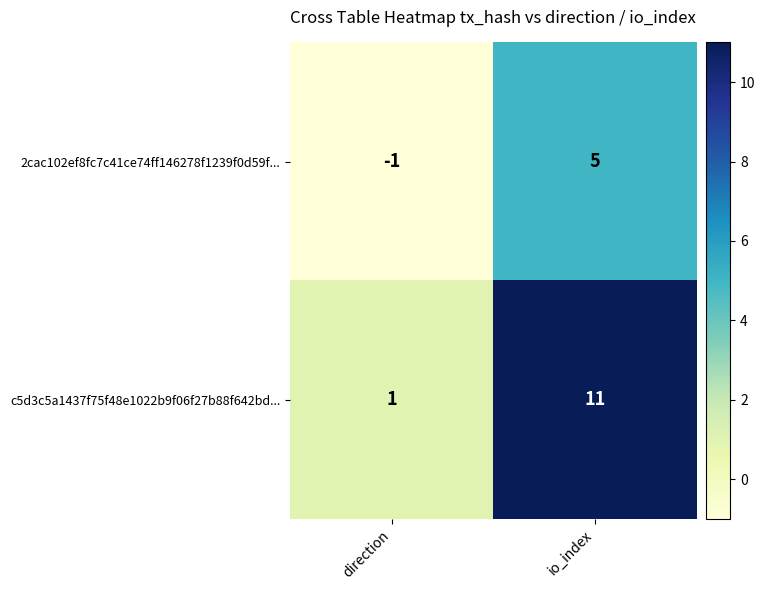

True or false: c5d3c5a1437f75f48e1022b9f06f27b88f642bd... has a value of 4 at io_index.

False